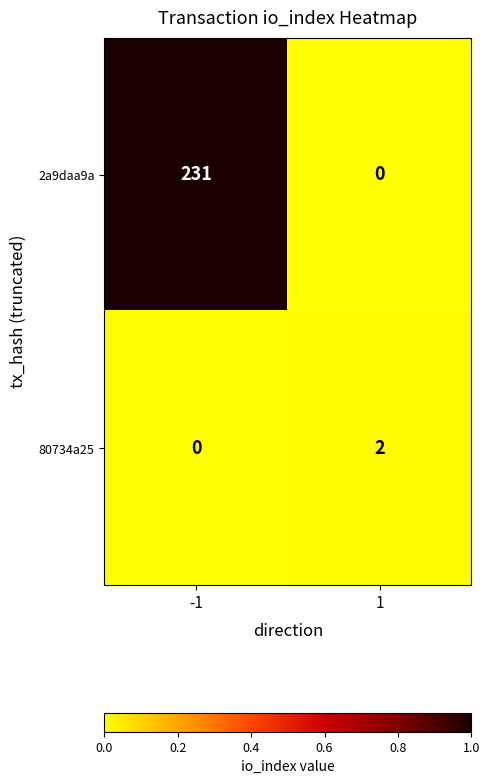

Rank the series by their average value, from highest to lowest.

2a9daa9a, 80734a25